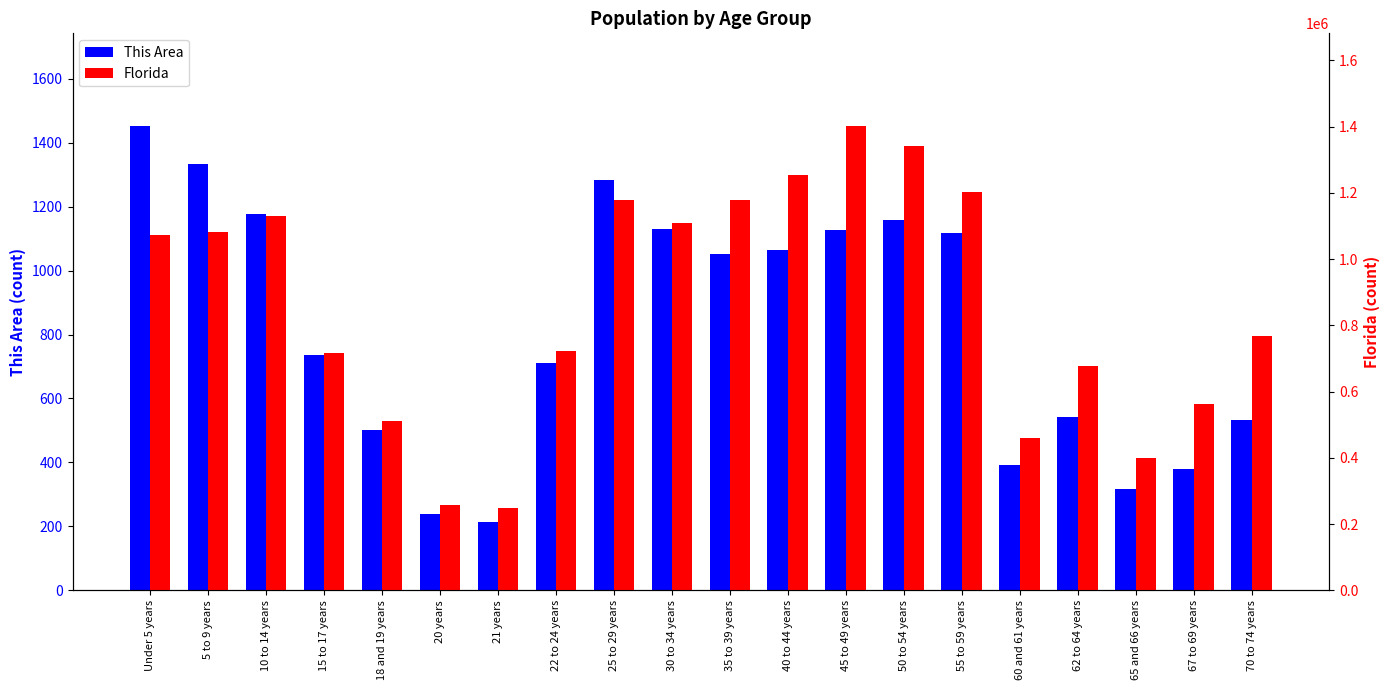

The This Area series shows 104 at 20 years. True or false?

False